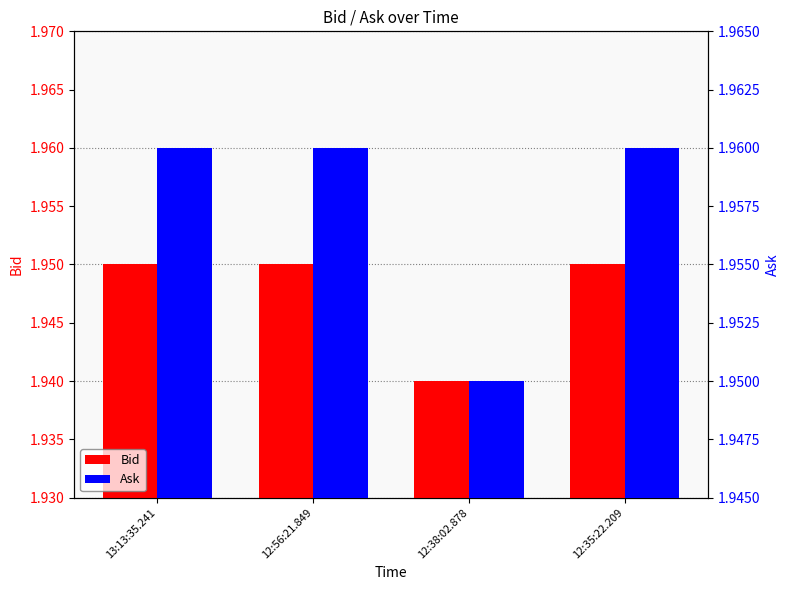

At how many categories does at least one series exceed 1?

4